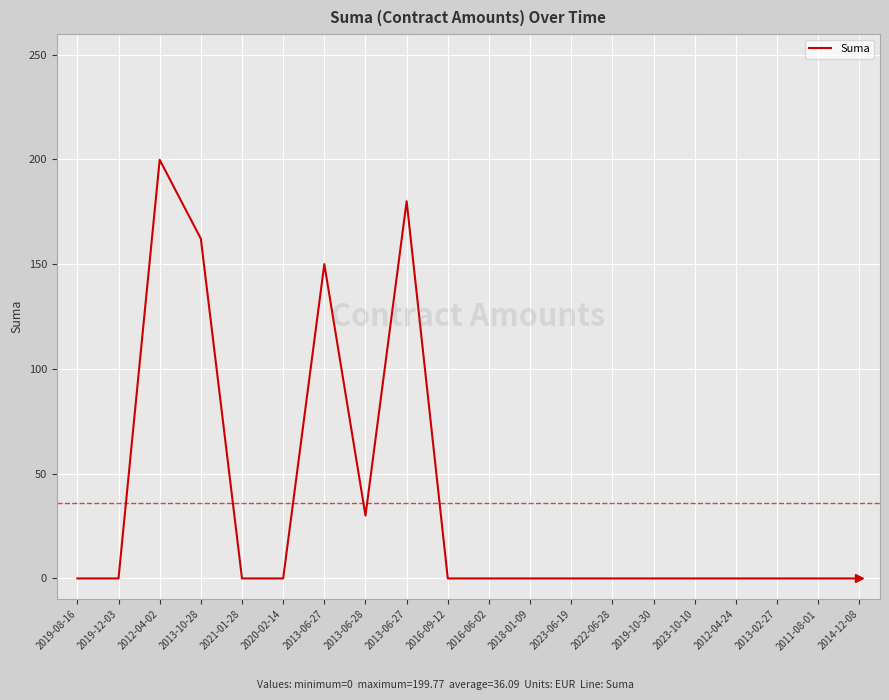

How many lines are shown in the chart?

1